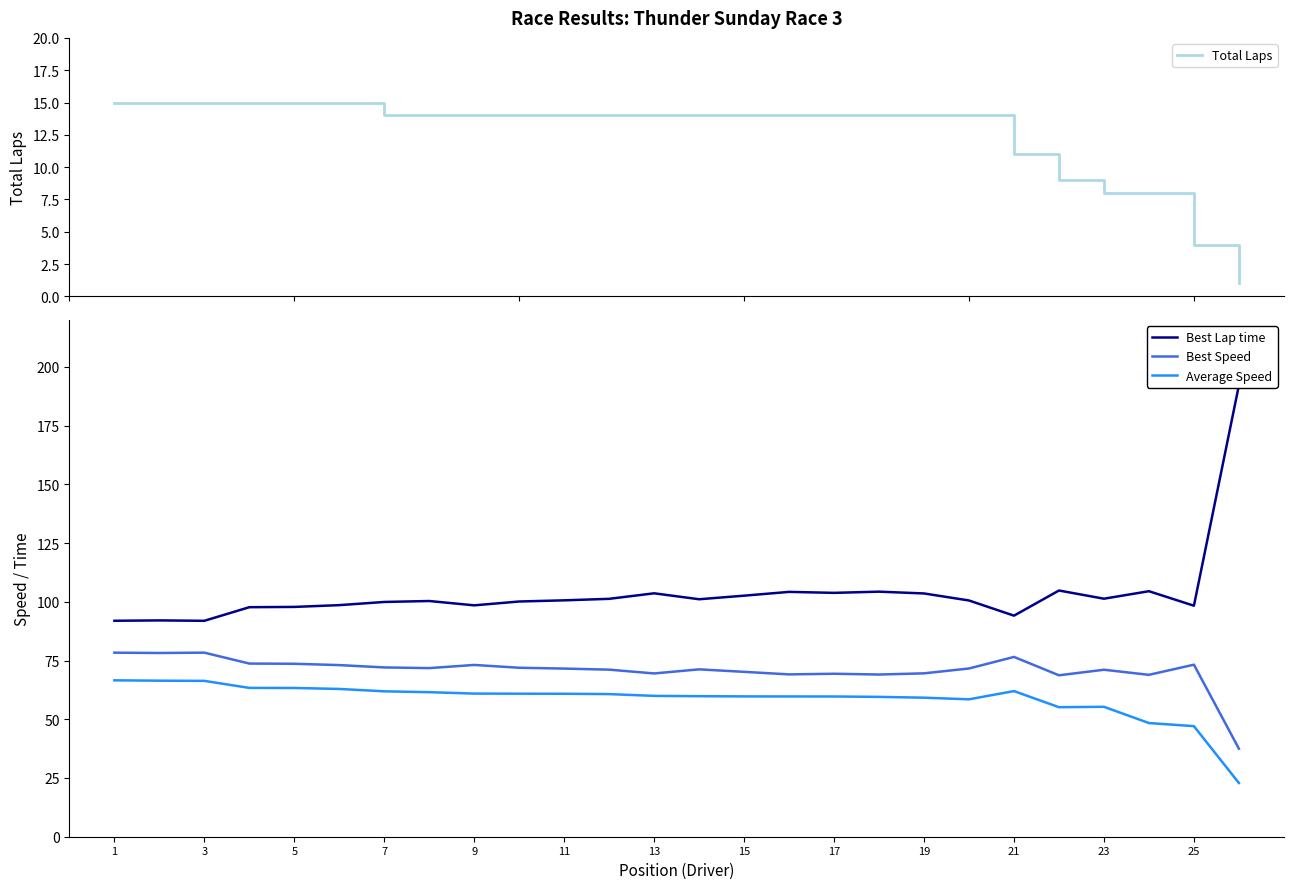

What is the highest value of the Average Speed series?

66.6